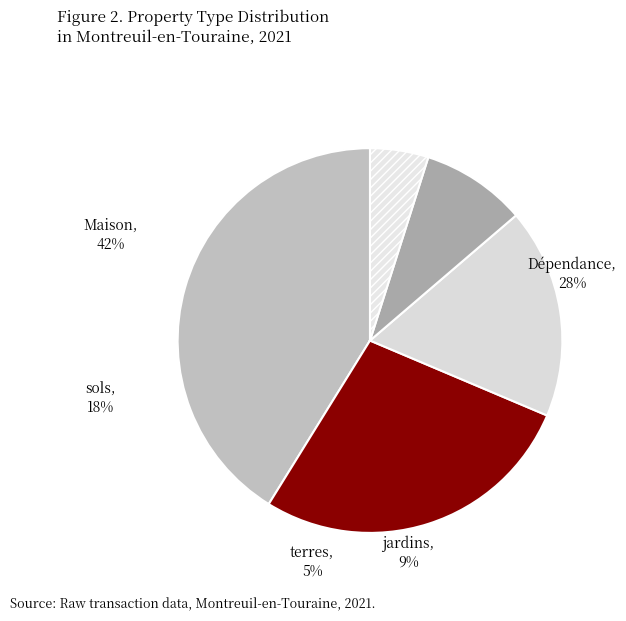

Which slice is the largest?

Maison